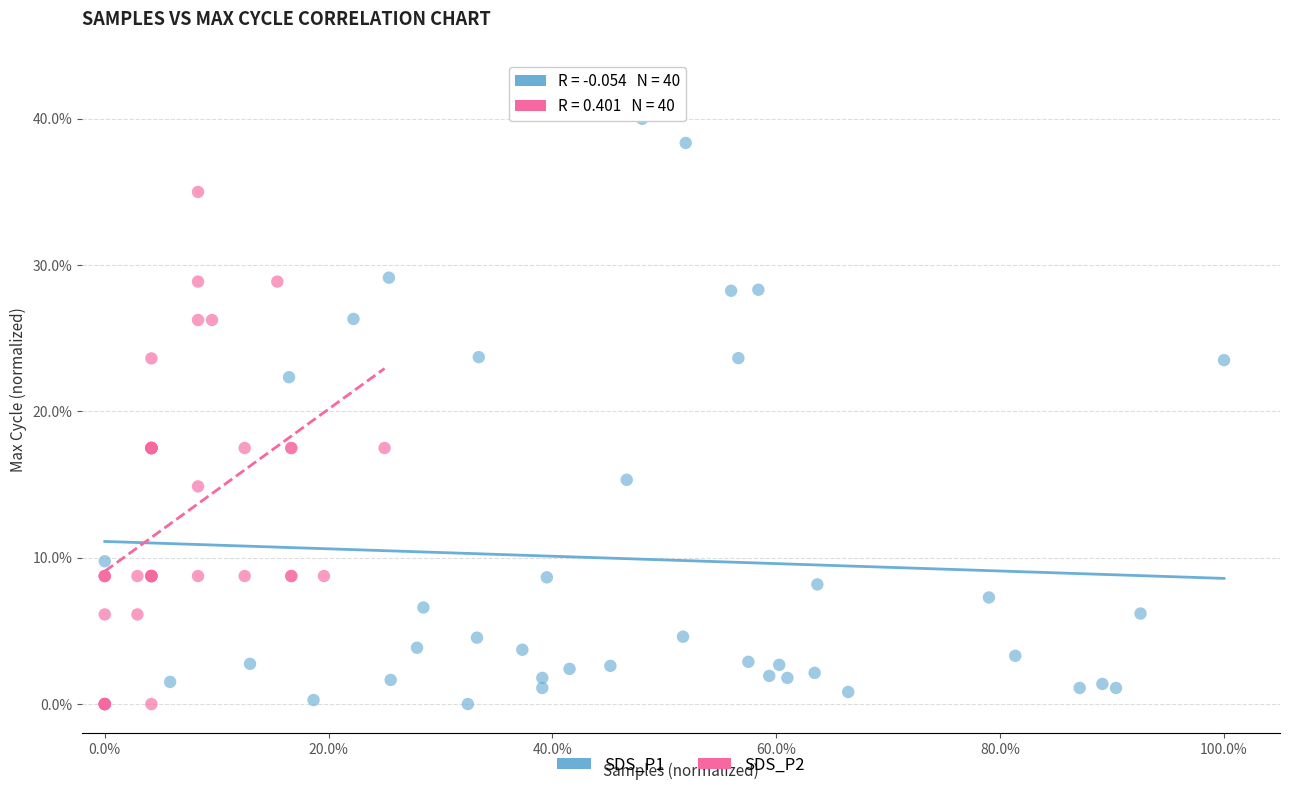

What are all the series names shown in the legend?

SDS_P1, SDS_P2